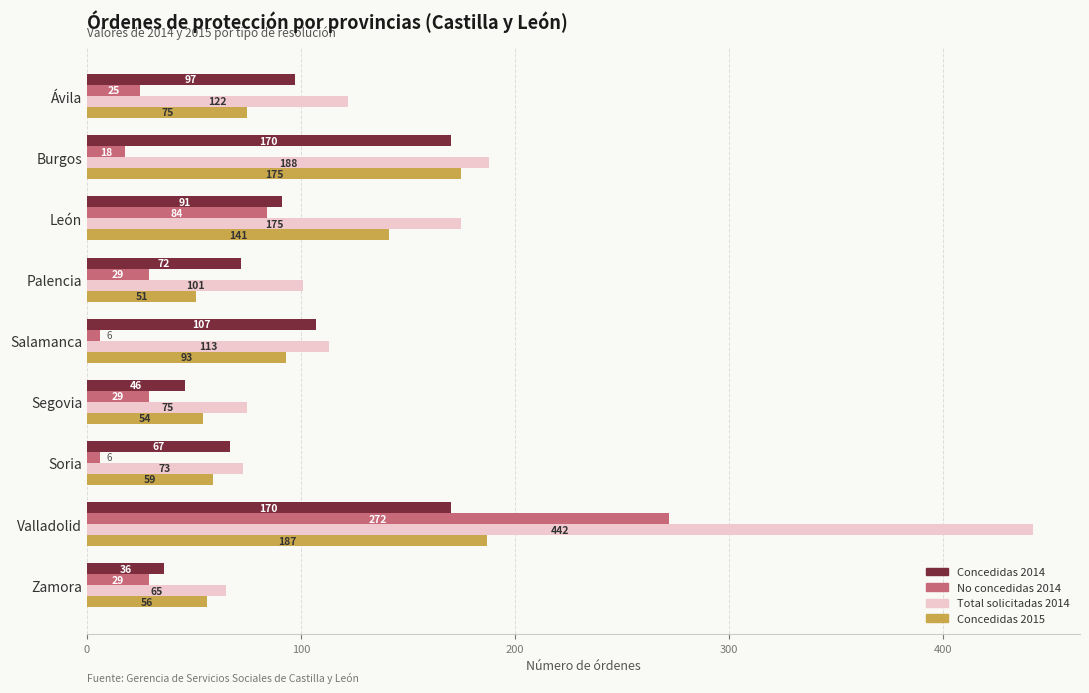

At which label does No concedidas 2014 reach its peak?

Valladolid